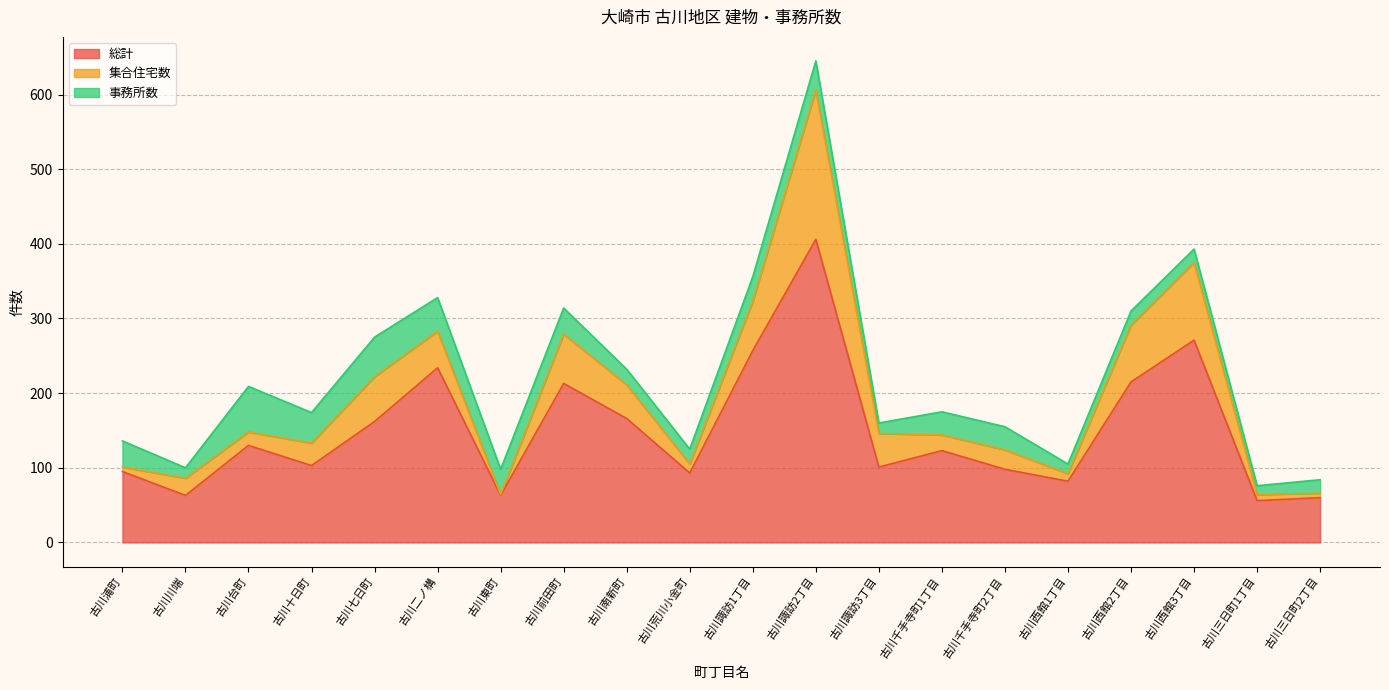

What is the approximate value of 事務所数 at 古川千手寺町2丁目, to the nearest 10?

30